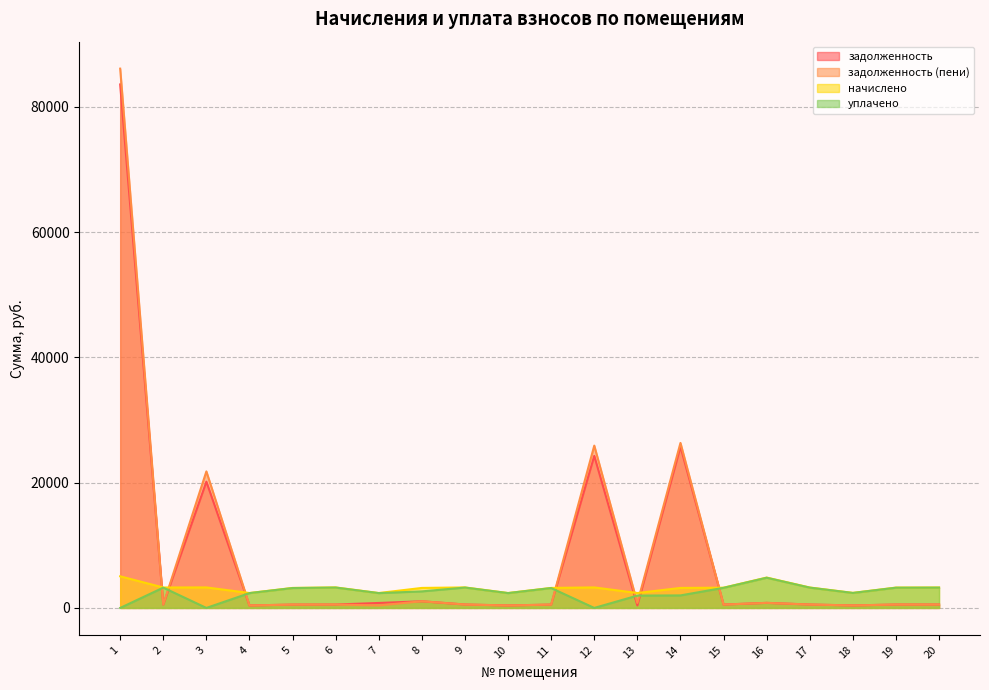

Where is the first local minimum for задолженность (пени)?

2